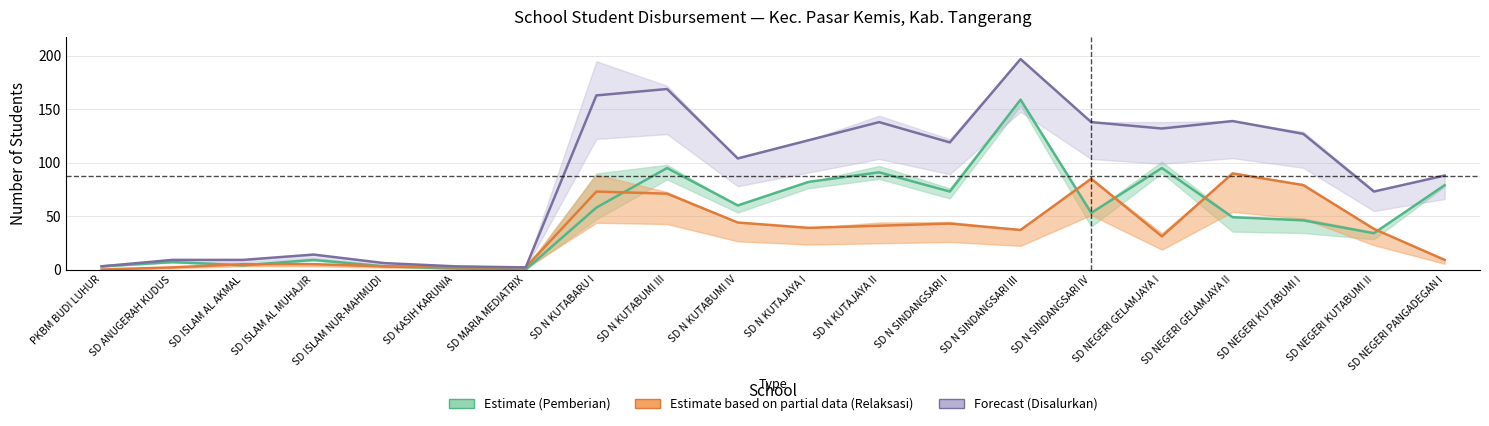

How many lines are shown in the chart?

3